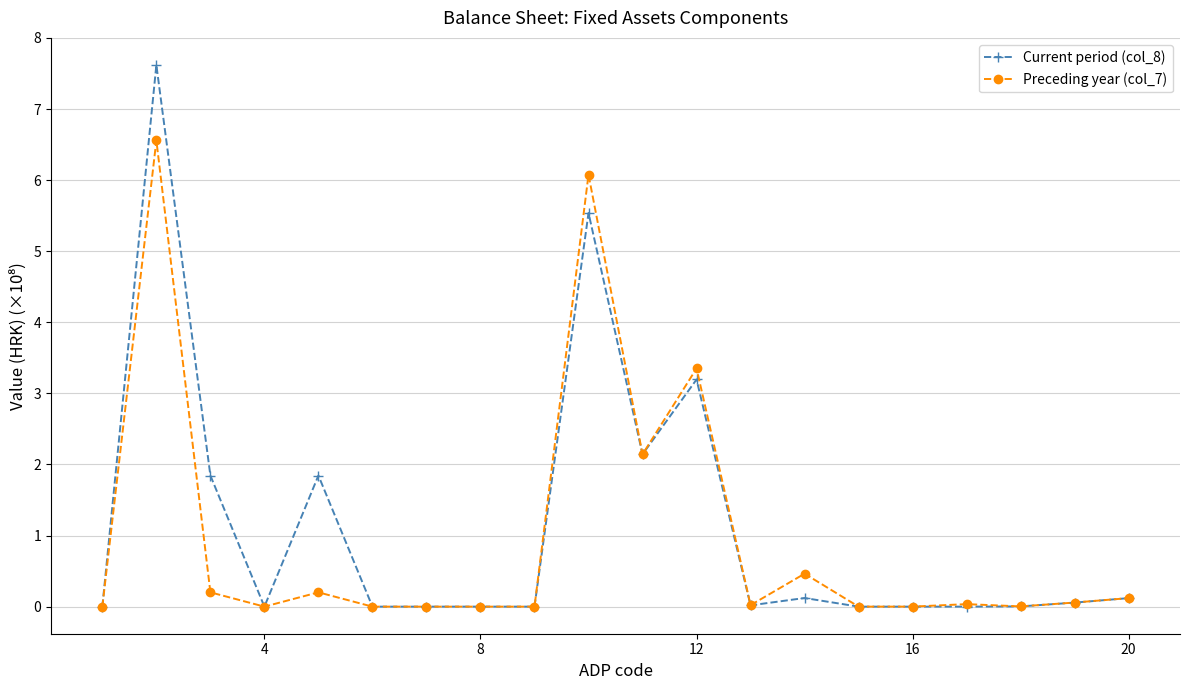

At how many categories does at least one series exceed 3?

3